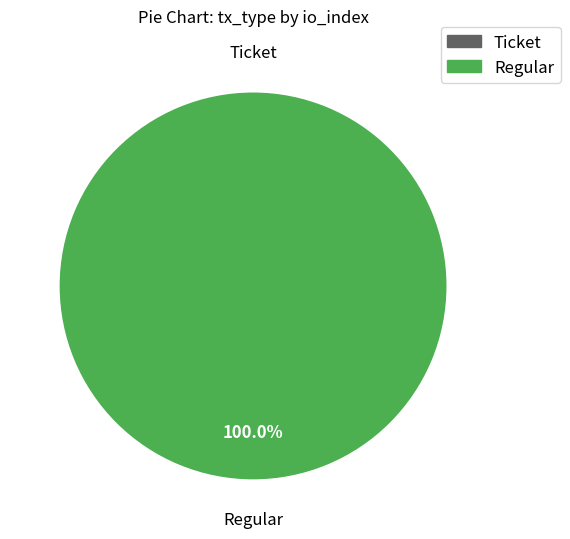

Combined, what portion of the pie is Regular and Ticket?

100.0%